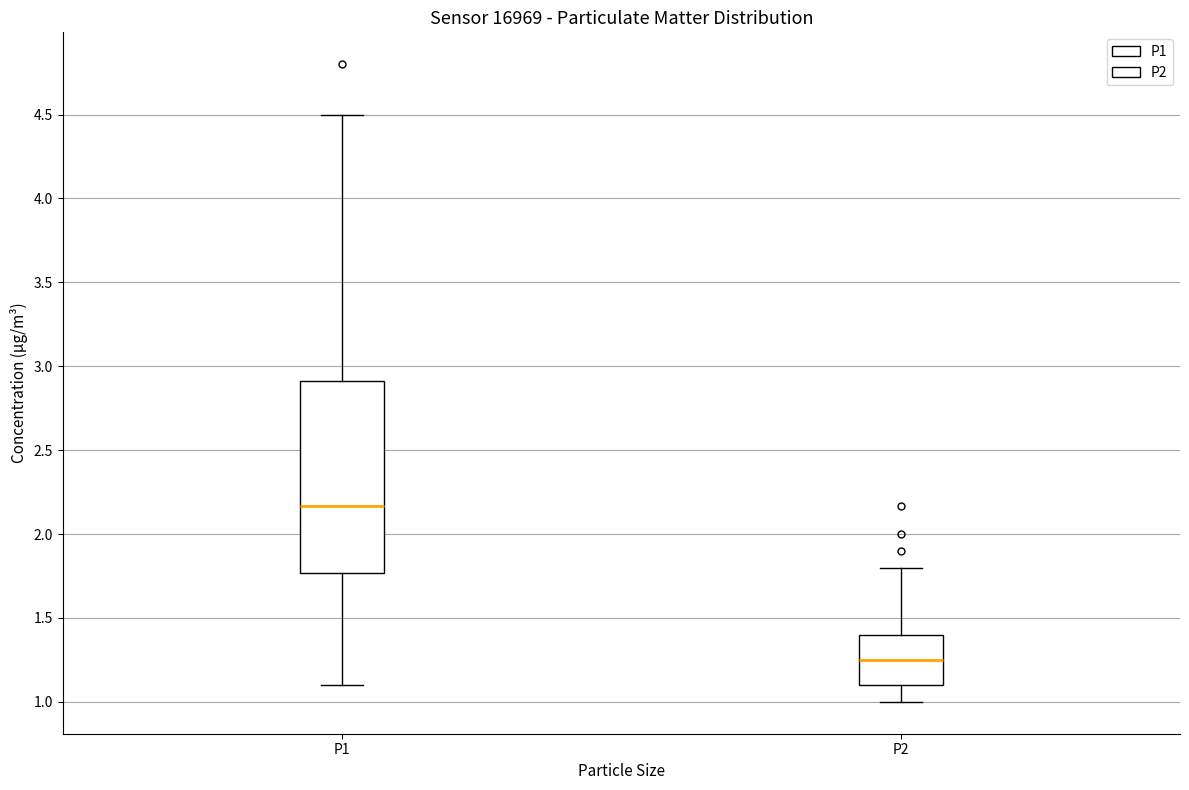

Which box is the tallest, from its lower edge to its upper edge?

P1